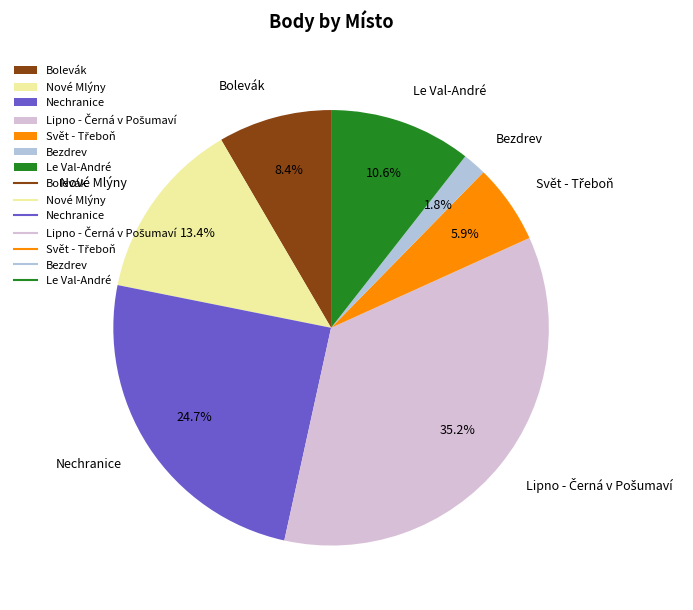

Does any single category account for the majority?

No